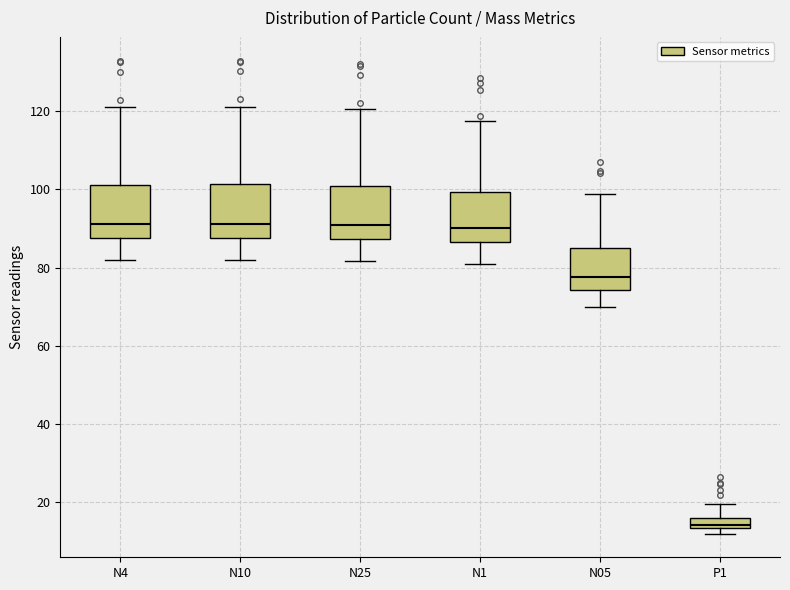

Where does the upper whisker of the box for N25 end on the y-axis? The values are not printed on the chart, so give them approximately, as read against the axis.

120